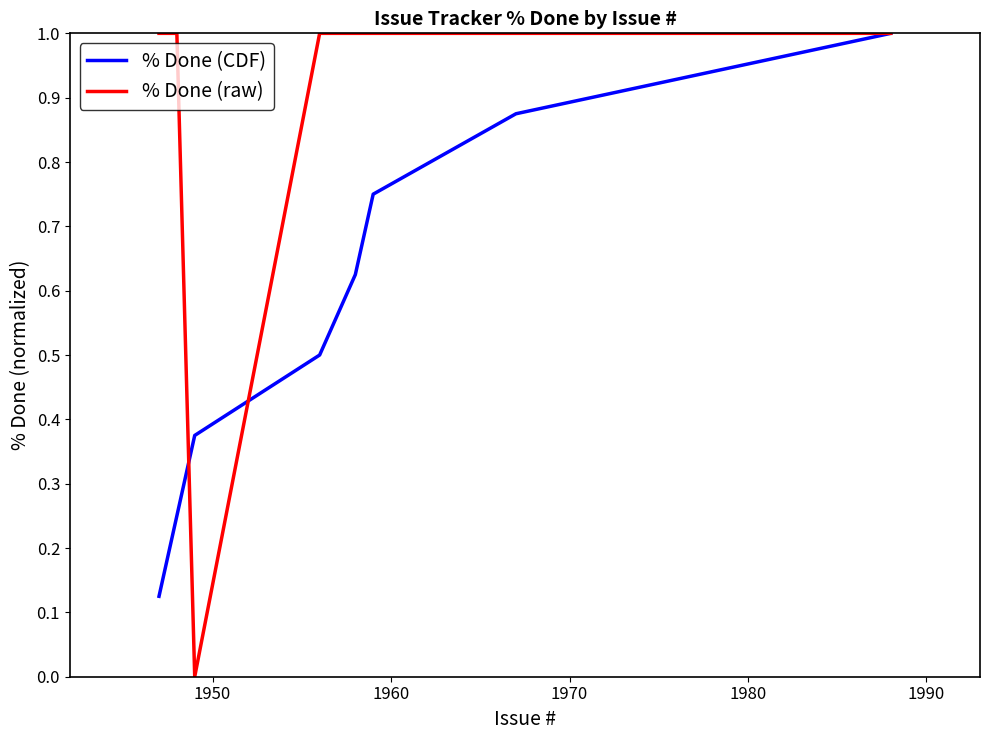

Which series has the largest total across all categories?

% Done (raw)